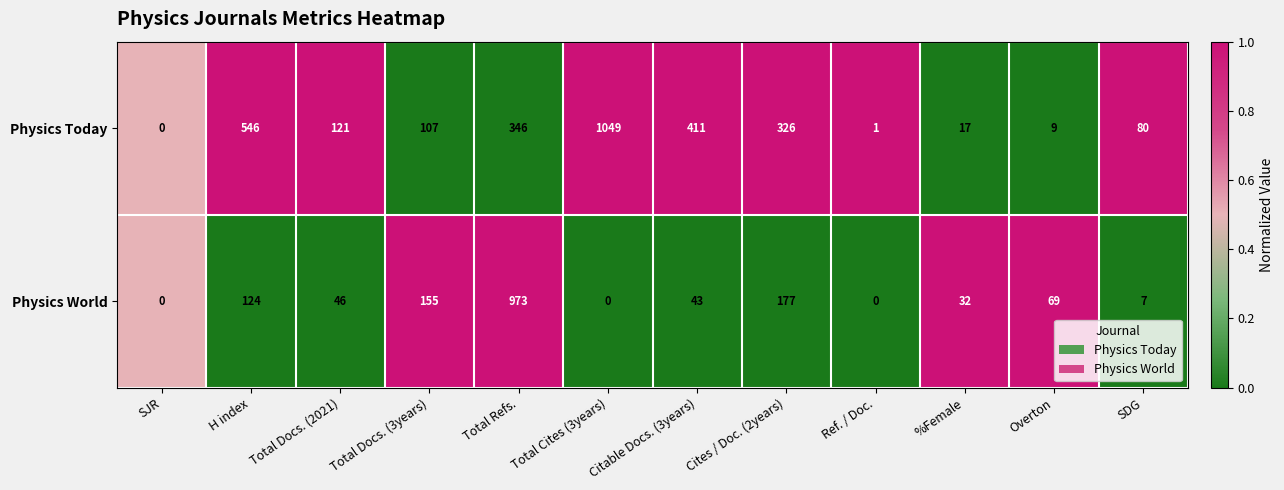

Which category has the highest value in the Physics Today series?

Total Cites (3years)